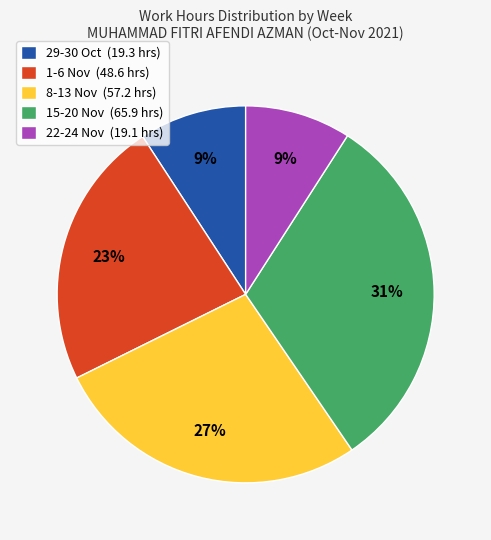

Count the number of slices in the pie.

5